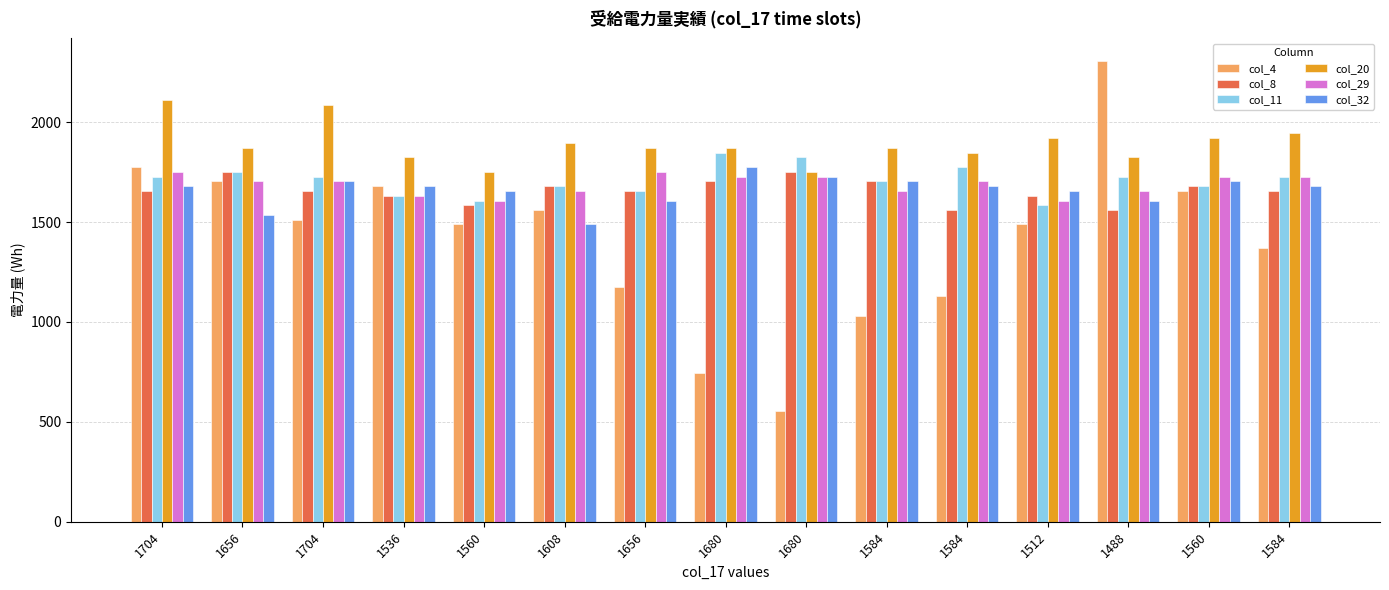

What is the difference between the col_20 values at 1704 and 1536?

264